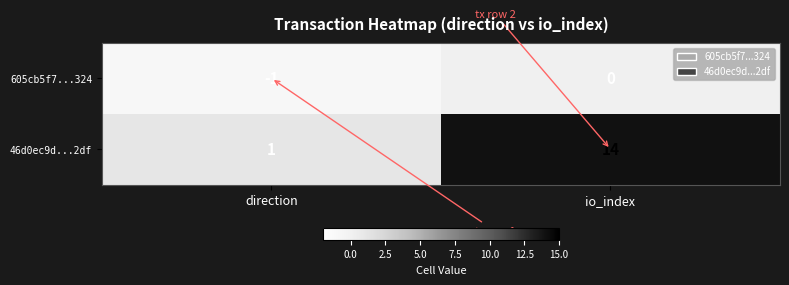

Which series has the widest spread of values?

46d0ec9d...2df